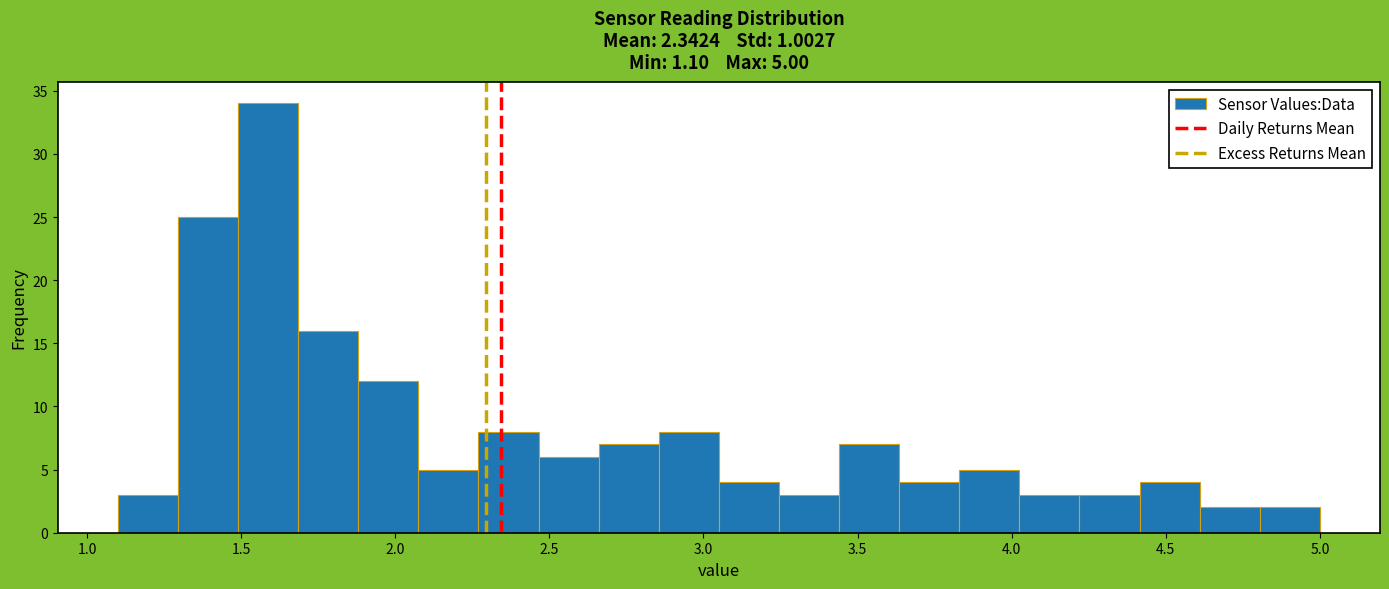

Around what value on the x-axis is the tallest bar? Give the approximate position of its centre, as read against the axis.

1.60